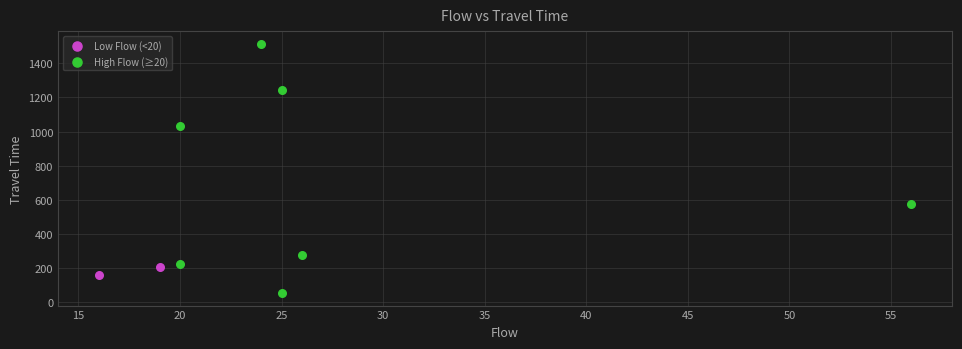

Which series reaches the maximum Y coordinate?

High Flow (≥20)